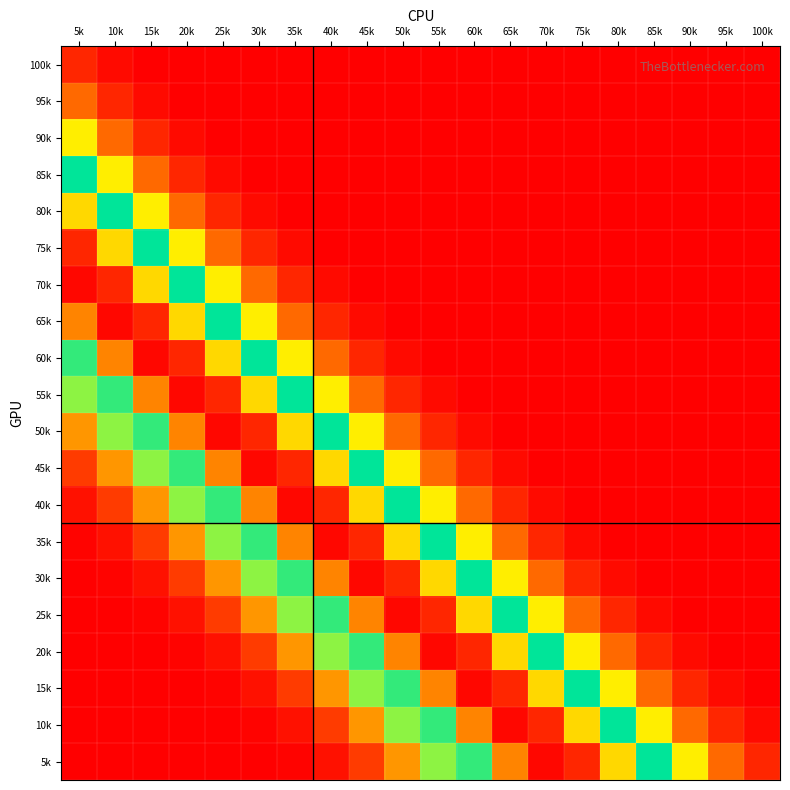

At how many categories does at least one series exceed 0?

20